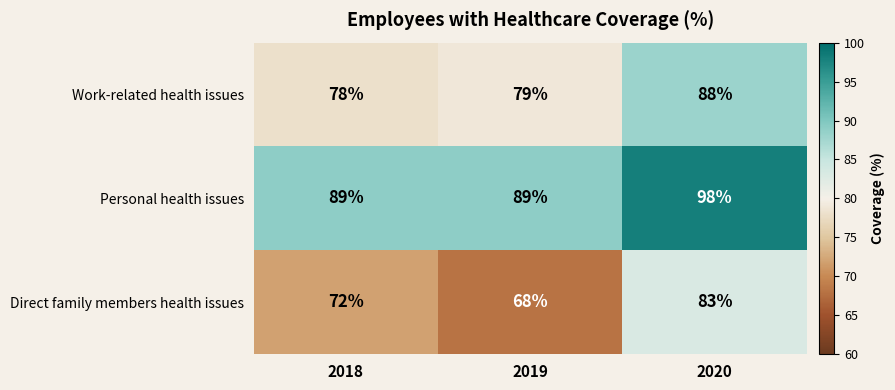

Reading left to right, transcribe all the data shown in this chart.

Work-related health issues: 2018=78	2019=79	2020=88
Personal health issues: 2018=89	2019=89	2020=98
Direct family members health issues: 2018=72	2019=68	2020=83